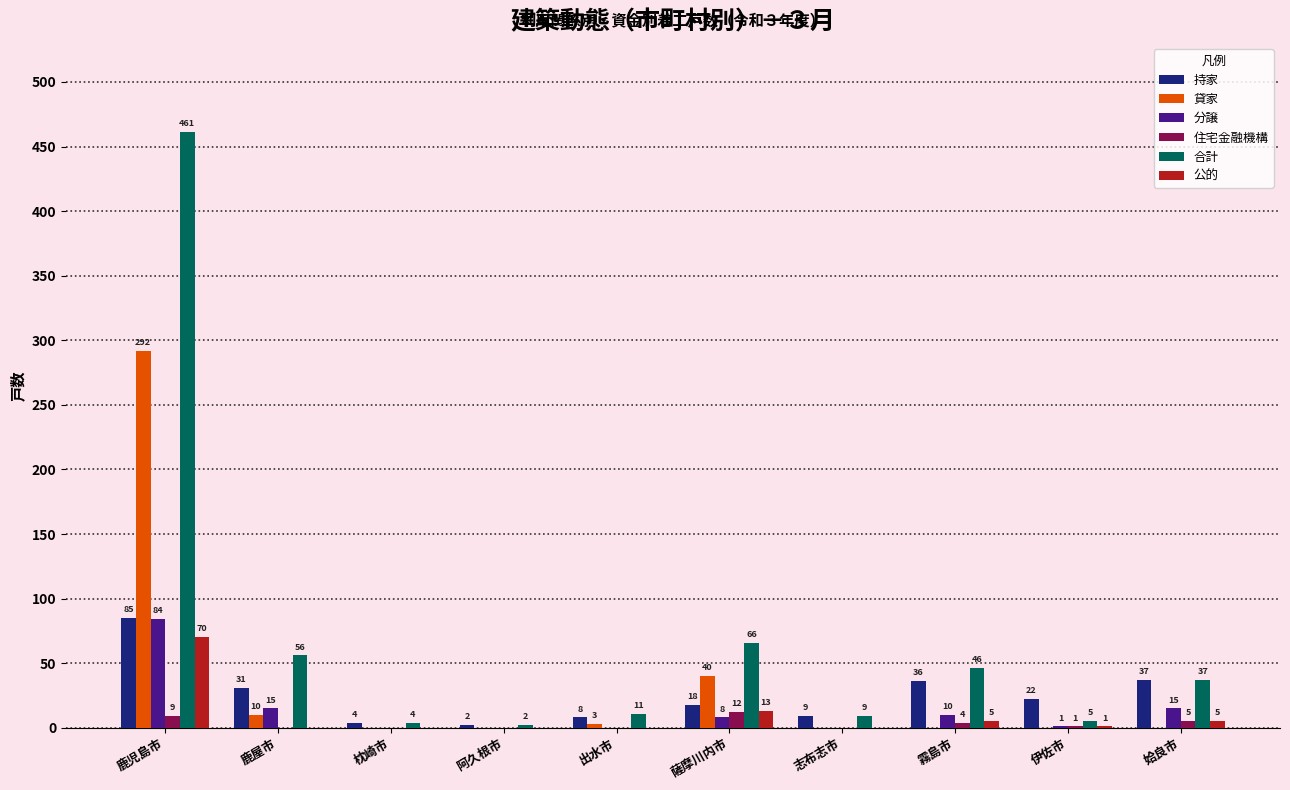

Between 霧島市 and 伊佐市, which series saw the biggest shift?

合計